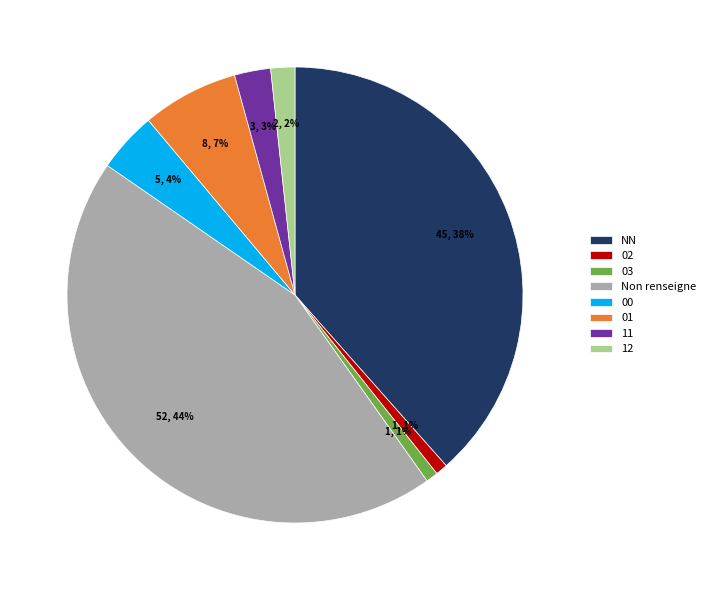

To the nearest percent, what is the average slice percentage?

12%